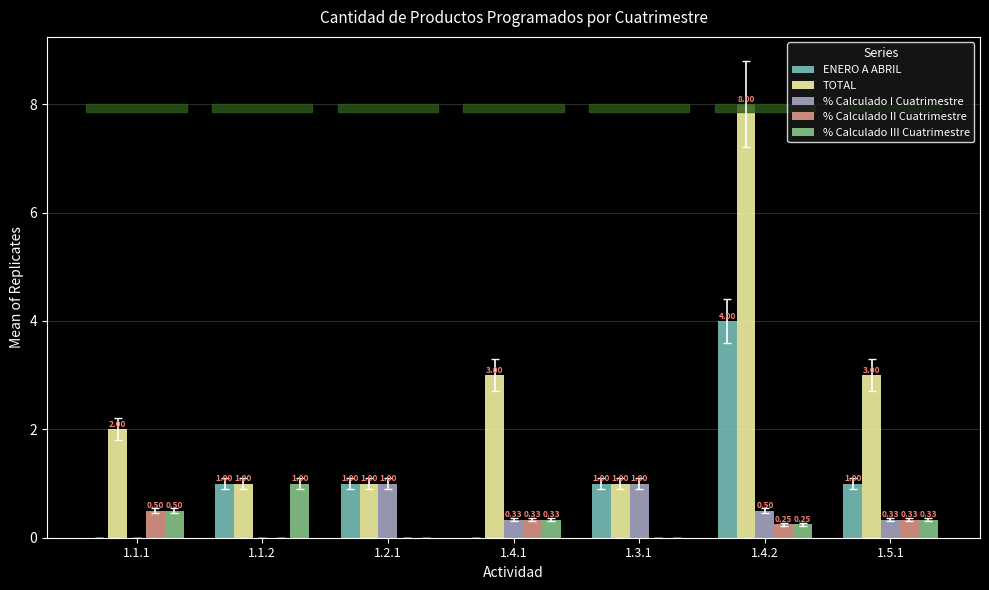

What is the sum of the ENERO A ABRIL values at 1.2.1 and 1.4.1?

1.0